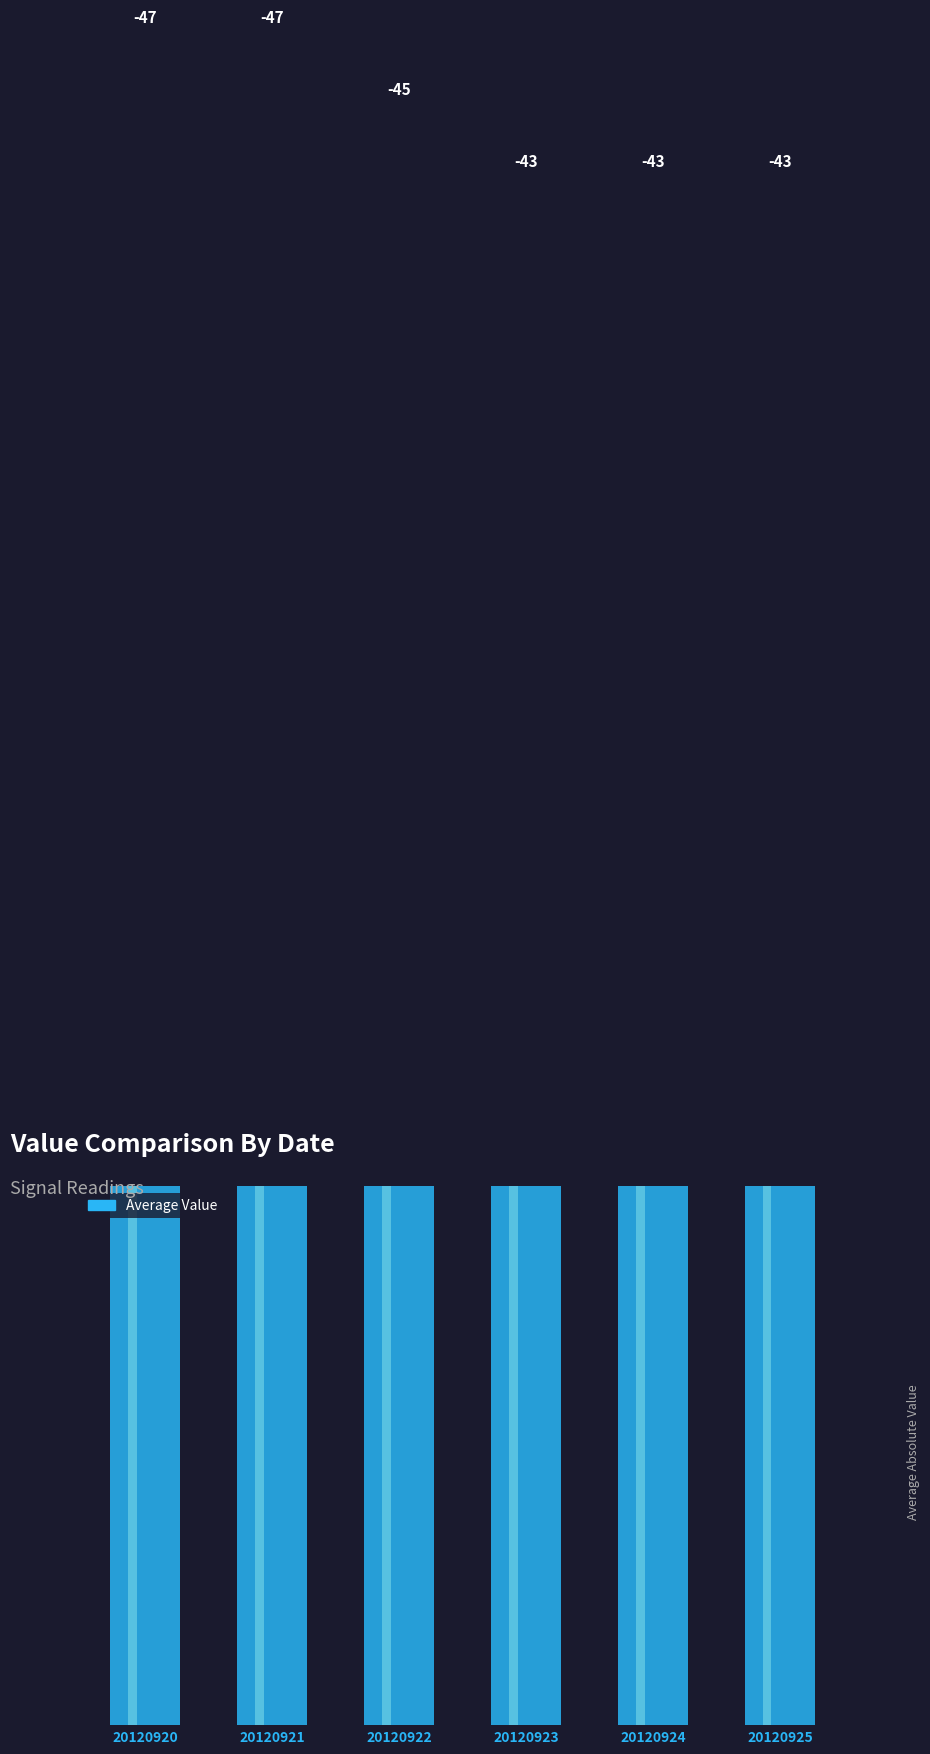

What is the value of the 1st bar from the left?

47